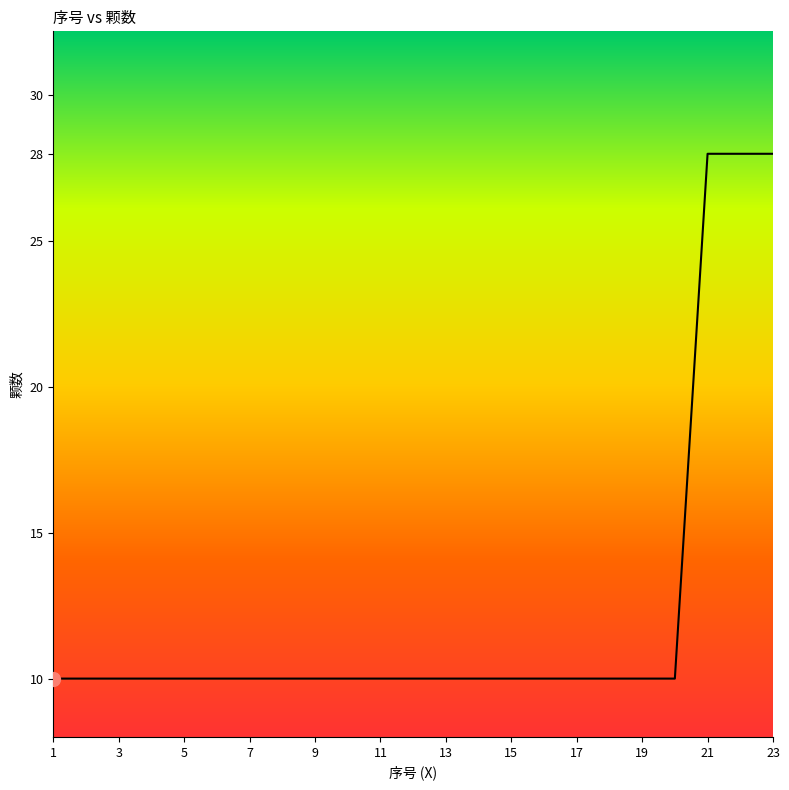

What is the greatest value displayed?

28